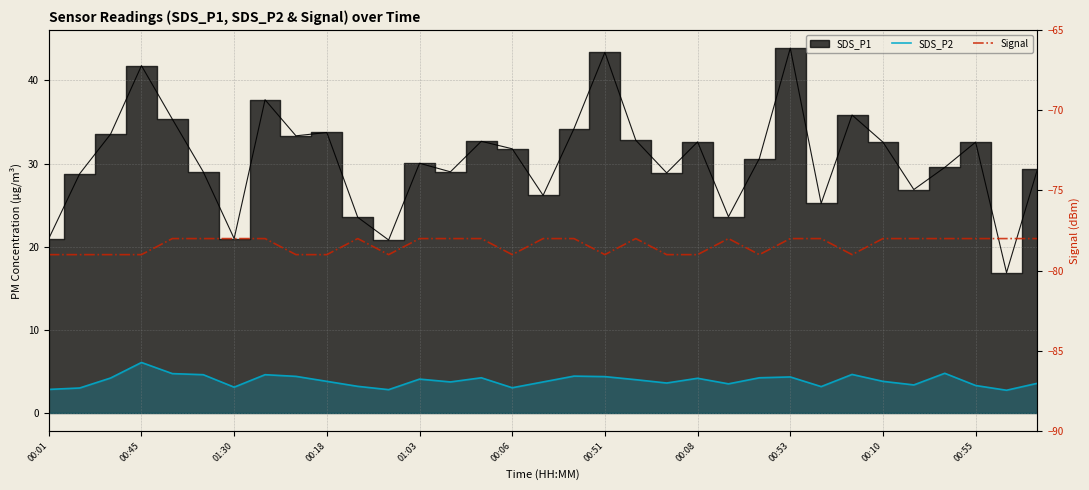

What is the difference between the maximum and second lowest values in the SDS_P2 series?

3.3